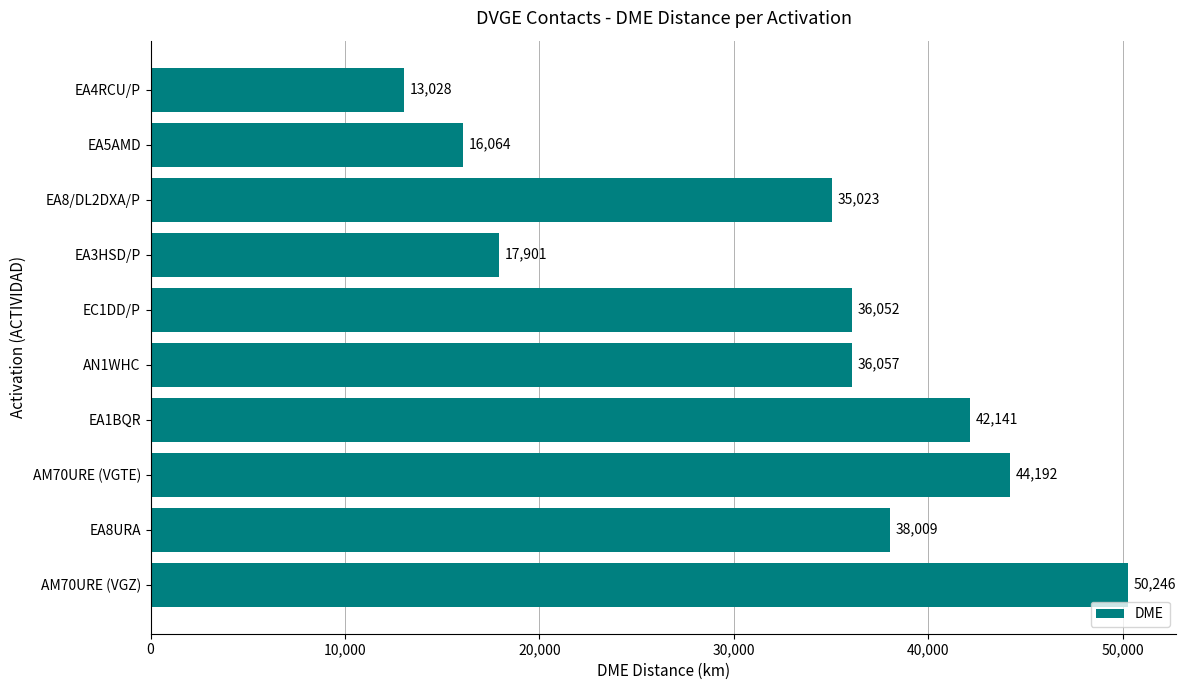

What is the label of the 4th bar from the top?

EA3HSD/P